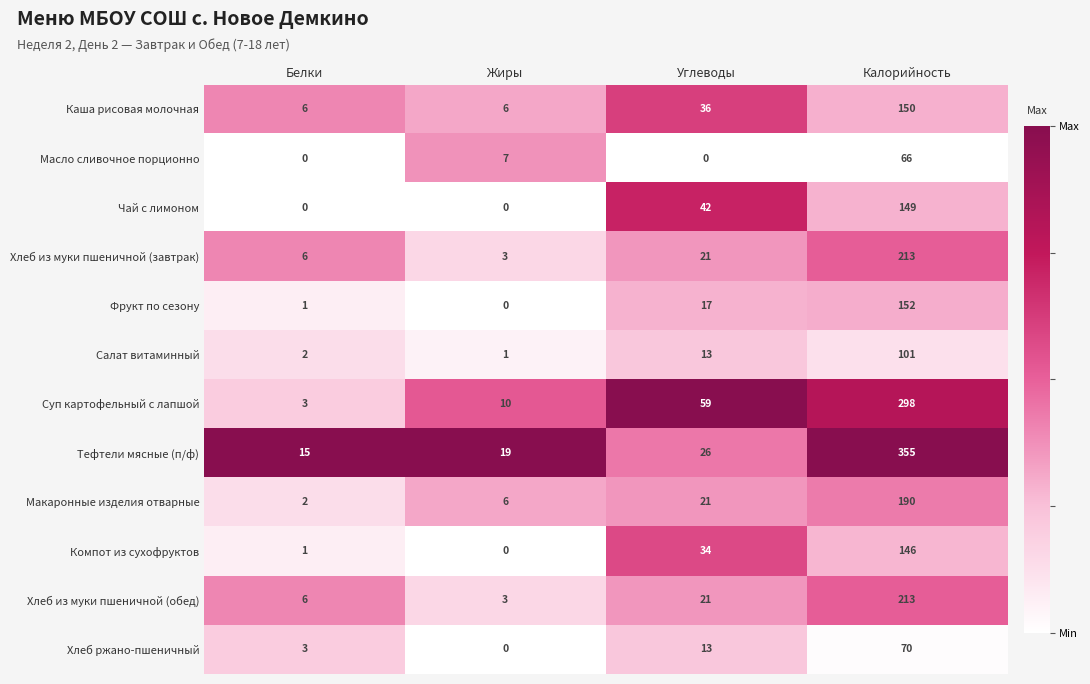

Which series has the widest spread of values?

Тефтели мясные (п/ф)